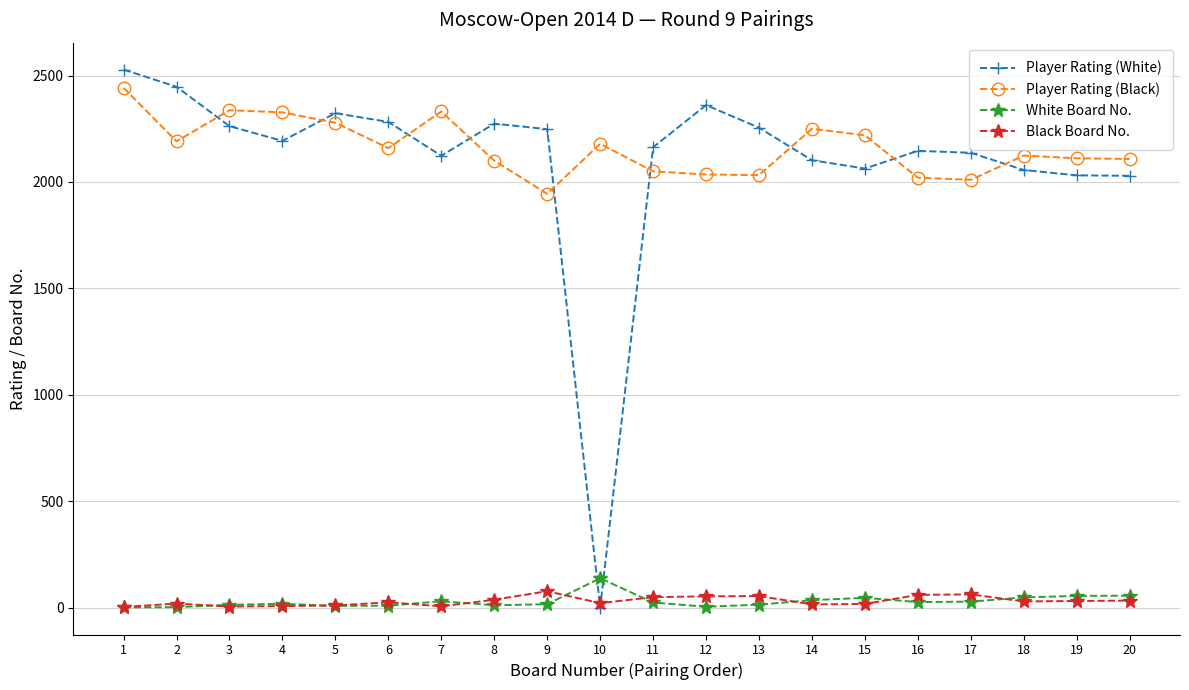

What is the highest value of the Player Rating (Black) series?

2442